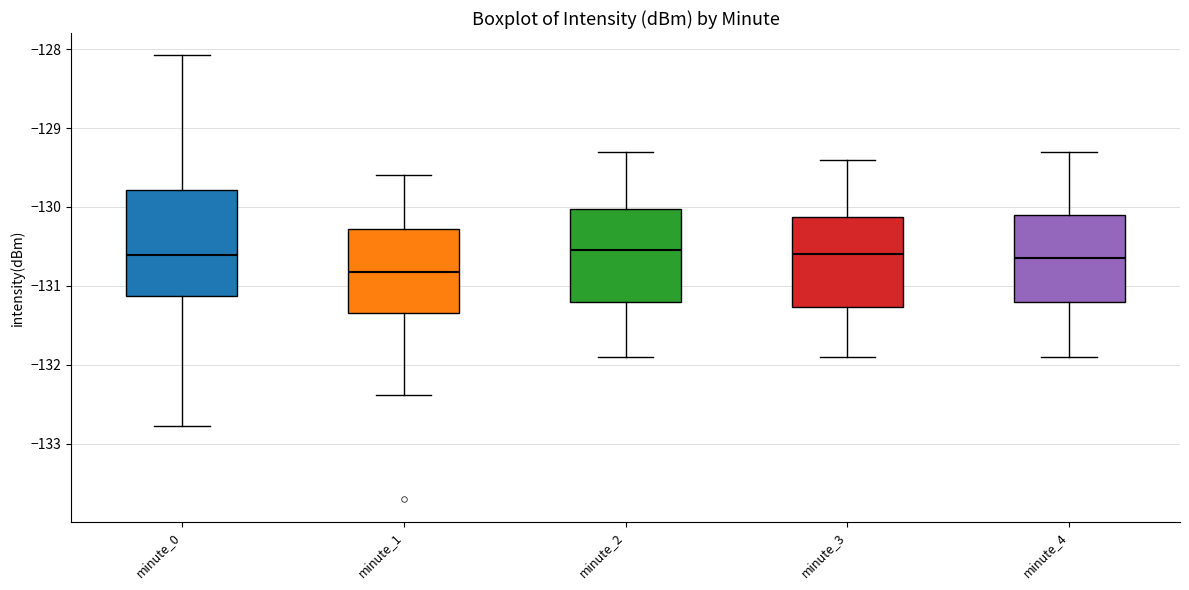

Where is the lower edge of the box for minute_2 on the y-axis? The values are not printed on the chart, so give them approximately, as read against the axis.

-131.2